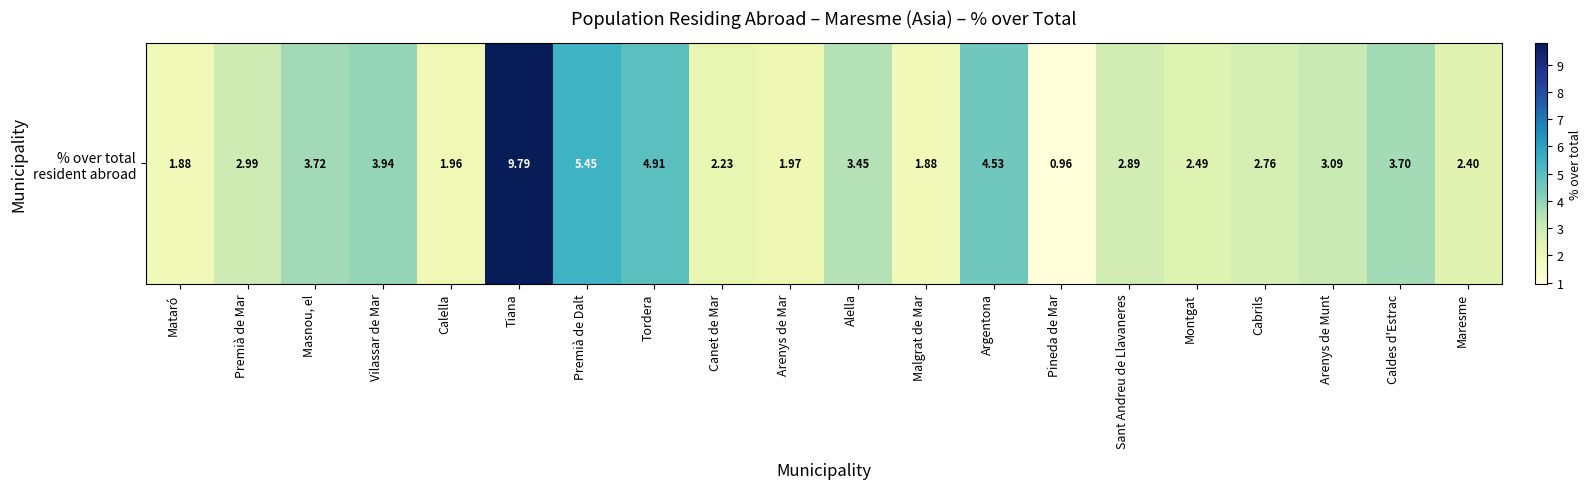

How many data points are above 2?

15